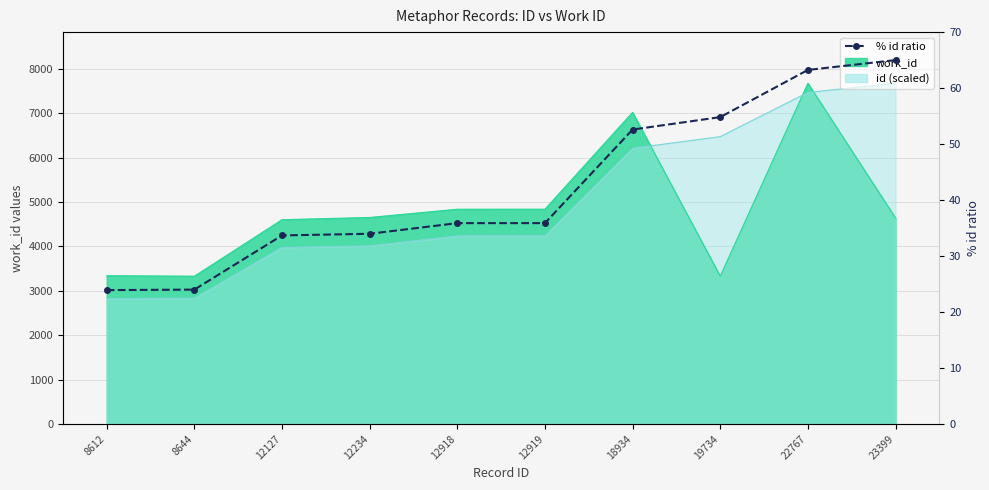

What is the greatest value displayed?

65.0